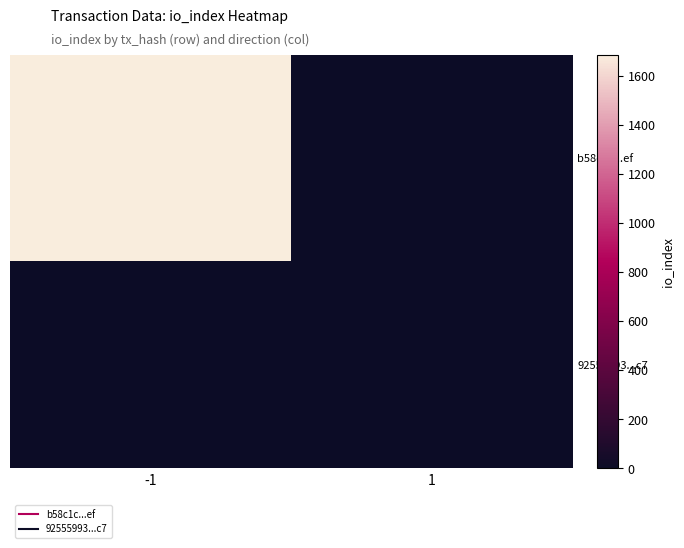

What is the total value across all series at -1?

1685